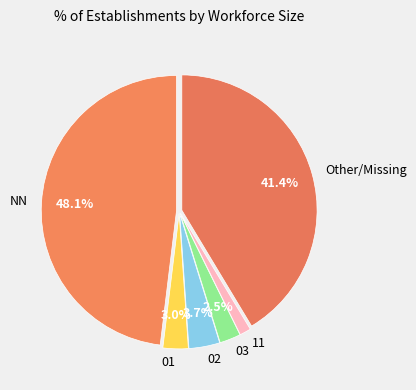

Which slice is the largest?

NN